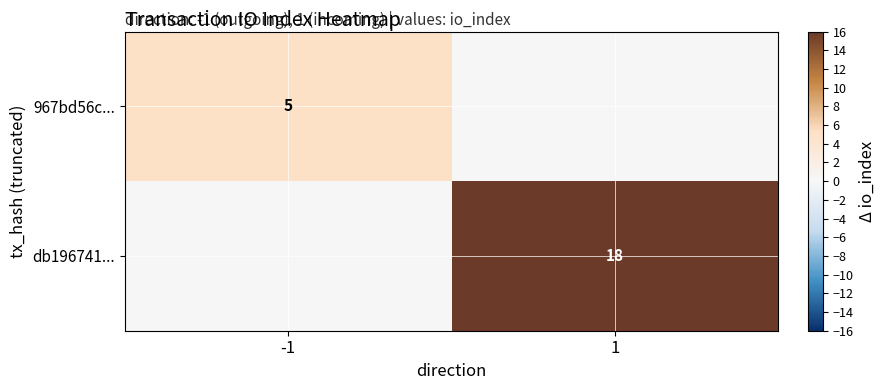

The value of 967bd56c... at -1 is 5. True or false?

True